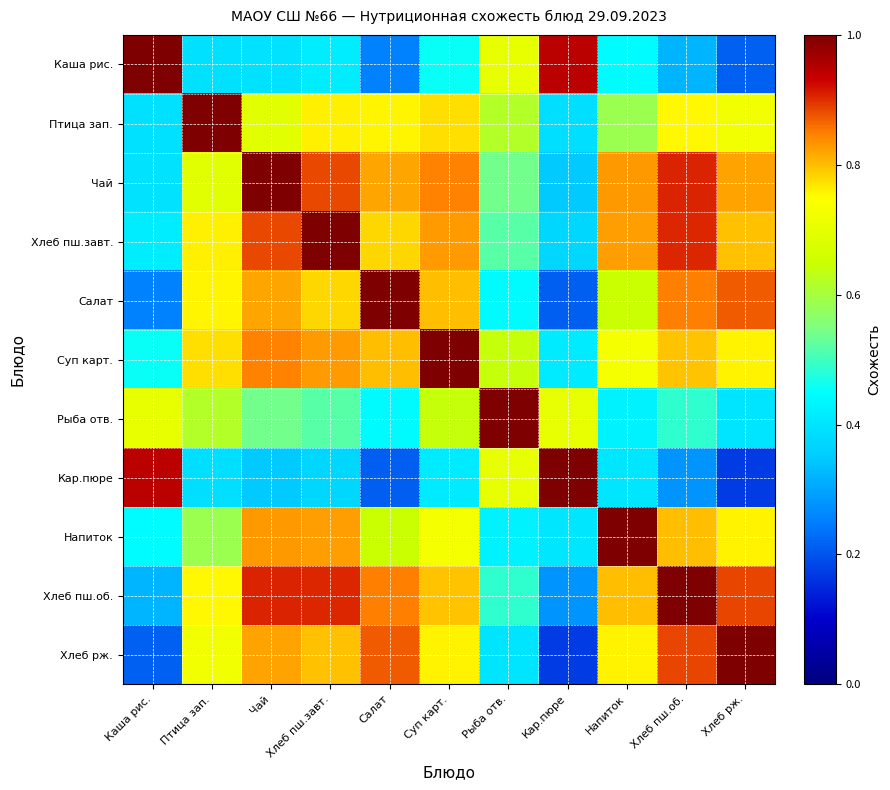

At which category is the sum across all series the highest?

Хлеб пш.завт.